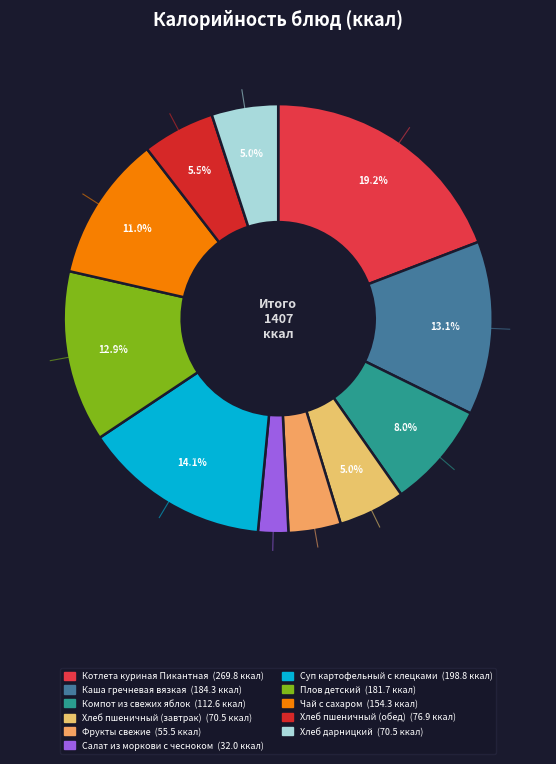

Is the sum of Каша гречневая вязкая and Котлета куриная Пикантная greater than half?

No